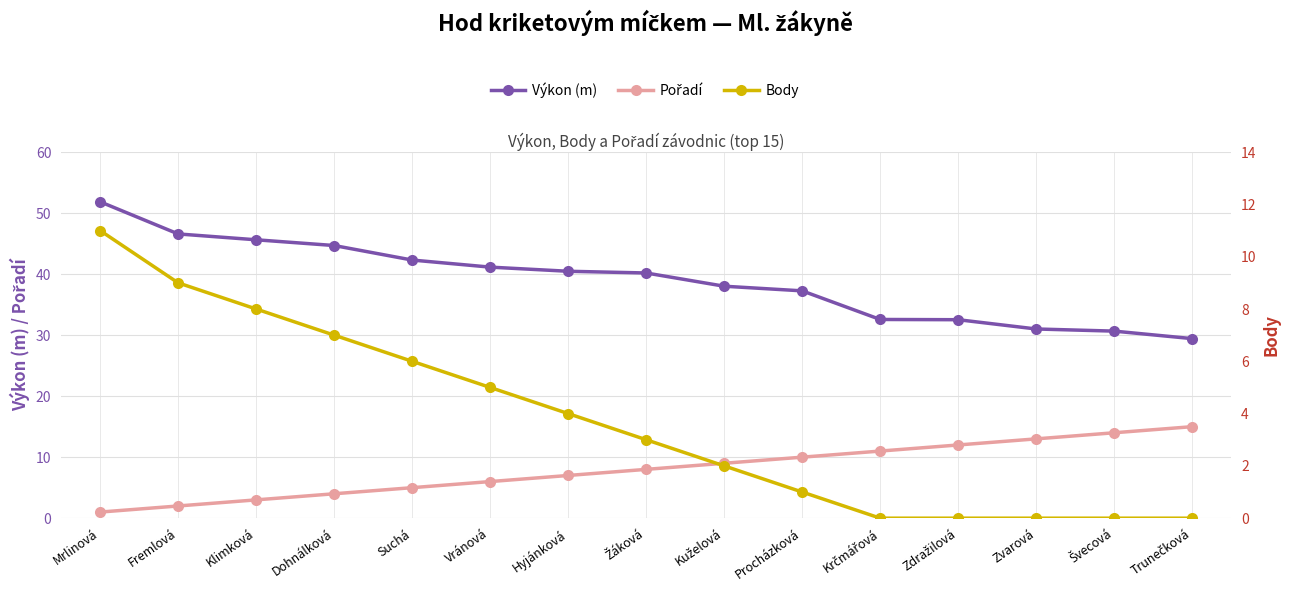

True or false: Výkon (m) has a value of 41.6 at Trunečková.

False